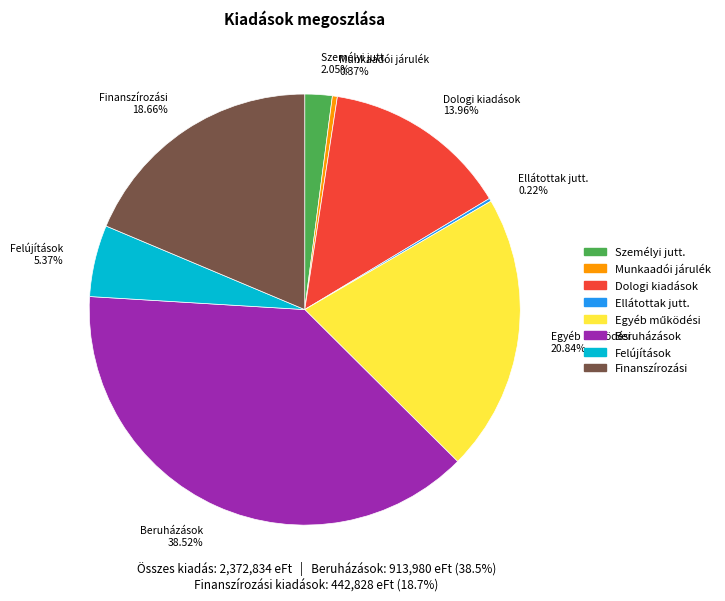

Is there any slice that represents more than half of the pie?

No